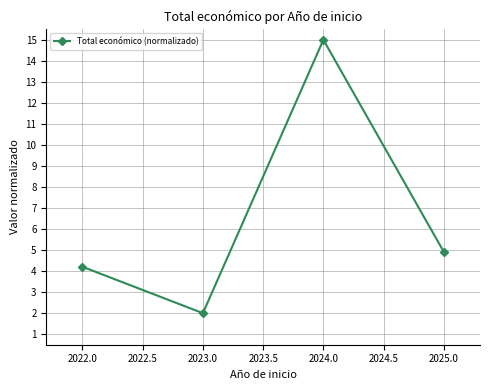

Approximately how many times larger is the value at 2025.0 compared to 2024.0?

0.3